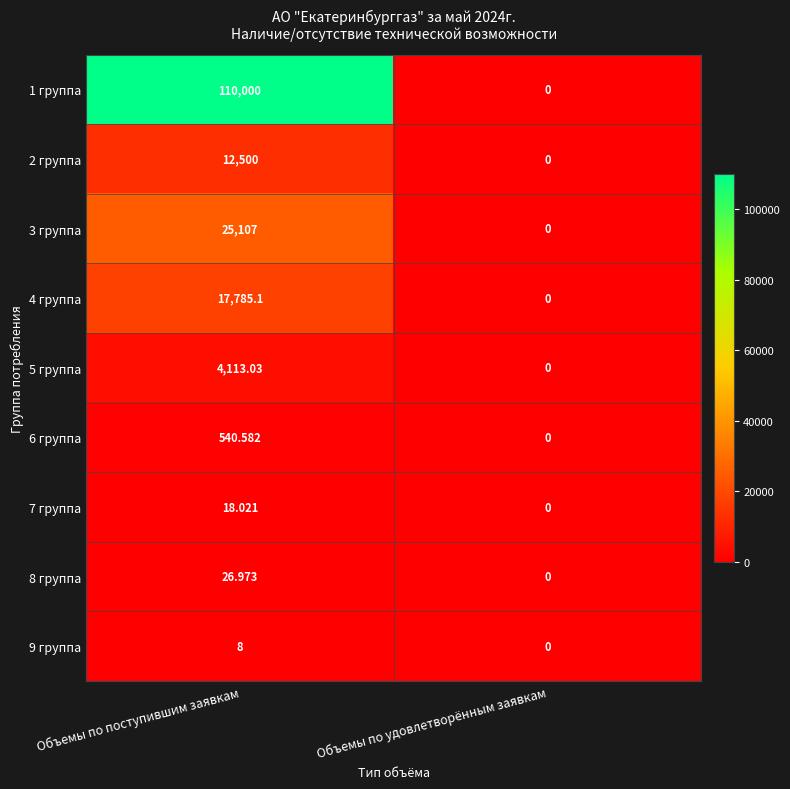

Is the value of 7 группа at Объемы по удовлетворённым заявкам greater than the value of 9 группа at Объемы по поступившим заявкам?

No